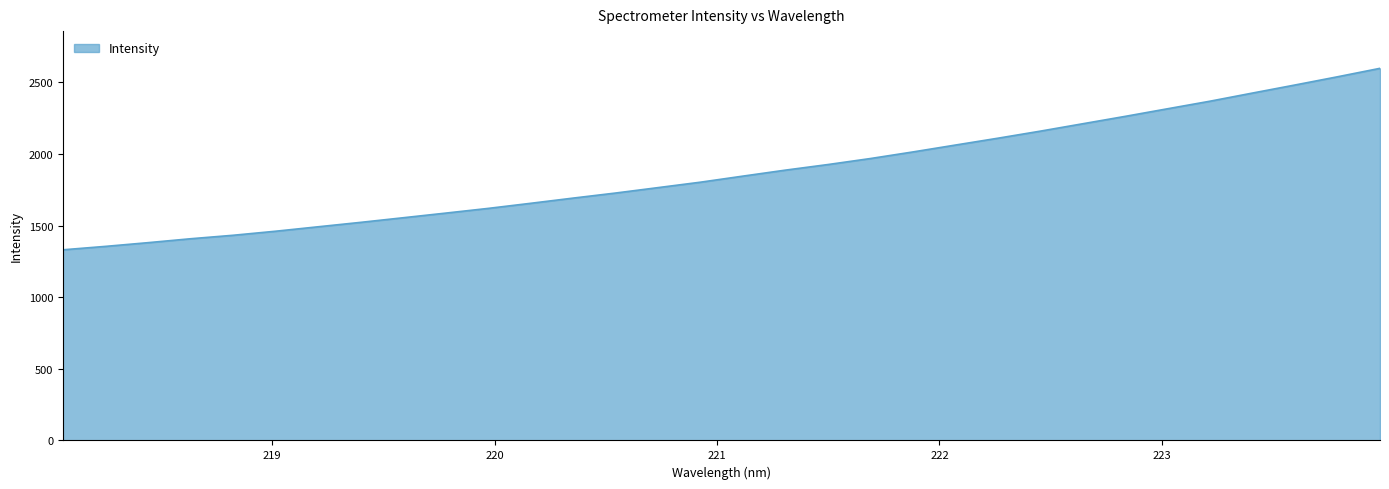

What is the minimum value shown in the chart?

1331.4